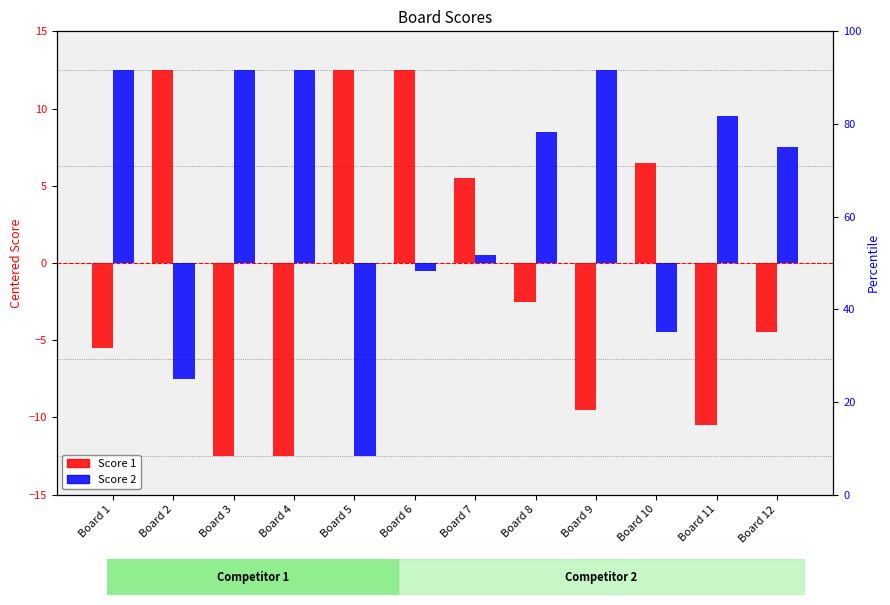

Which series changed the most between Board 7 and Board 12?

Score 1